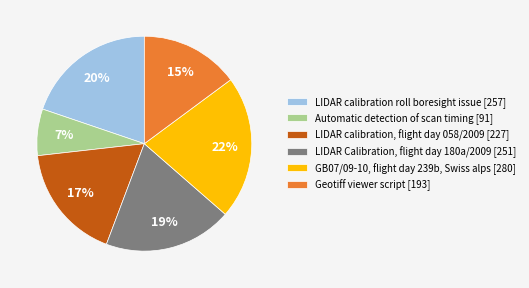

True or false: LIDAR calibration roll boresight issue [257] accounts for 13% of the total.

False